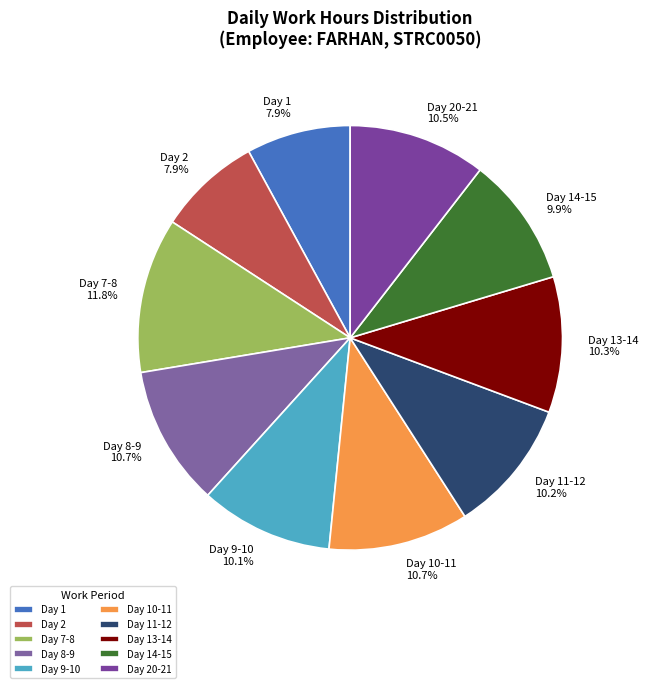

What is the ratio of the value at Day 2 to the value at Day 10-11?

0.7